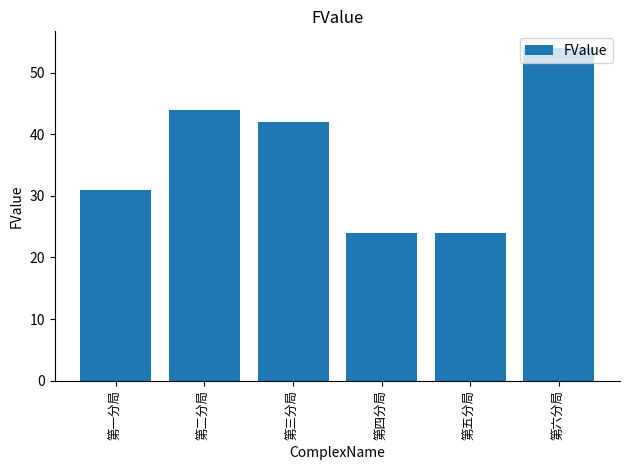

Between 第六分局 and 第四分局, which is larger?

第六分局